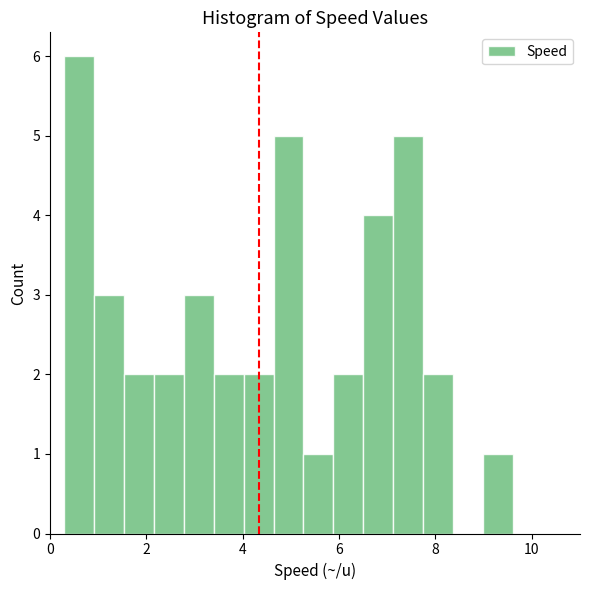

Around what value on the x-axis is the tallest bar? Give the approximate position of its centre, as read against the axis.

0.6